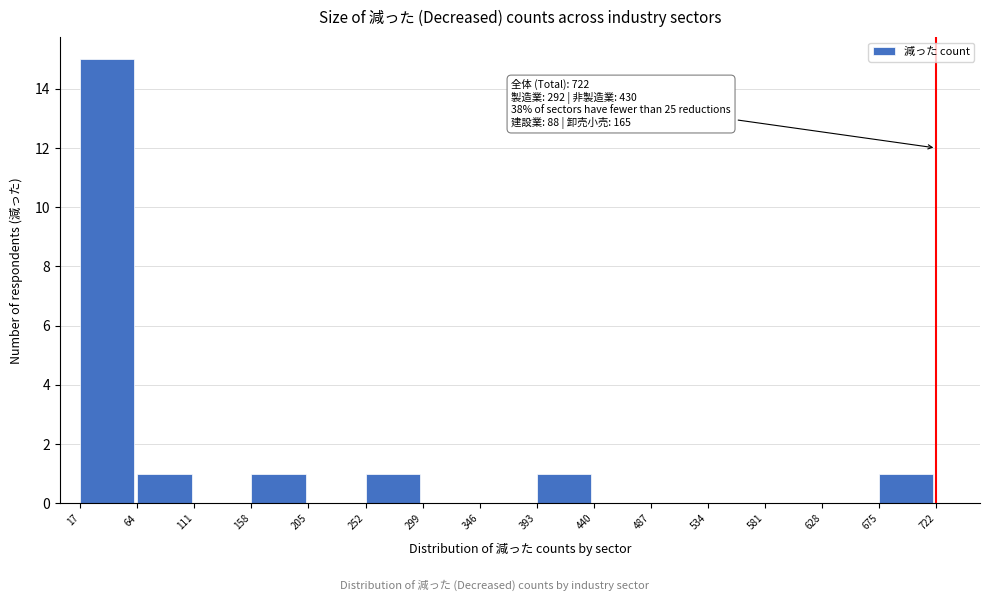

Over which range of the x-axis is the bar tallest?

17 to 64